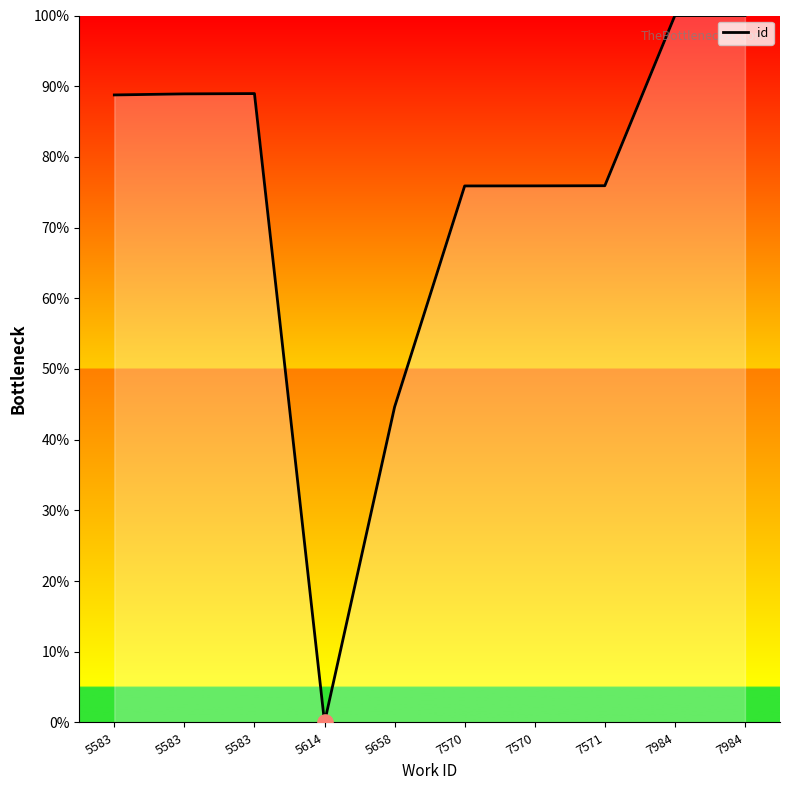

What is the change in value from 5658 to 7984?

+55.4